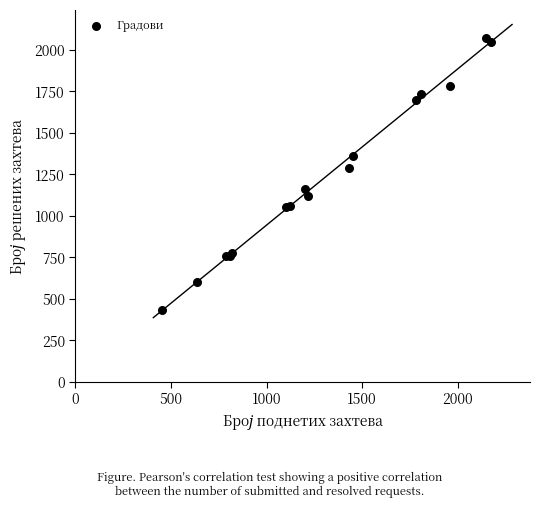

What Y value in the scatter plot is closest to 1254?

1289